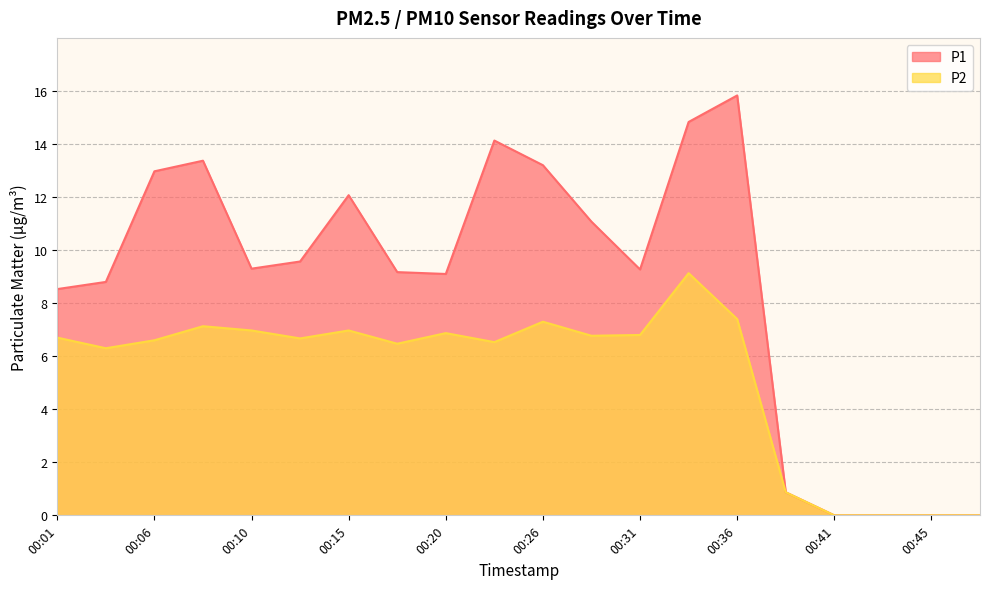

At how many categories does at least one series exceed 5?

15